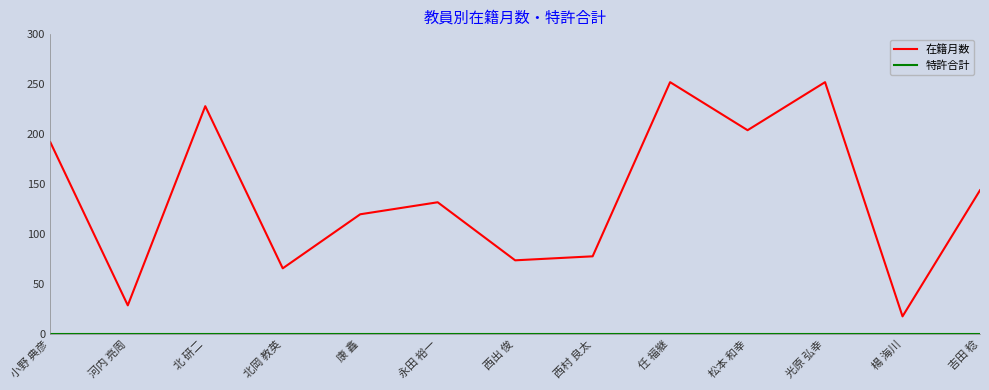

Which series has the largest total across all categories?

在籍月数